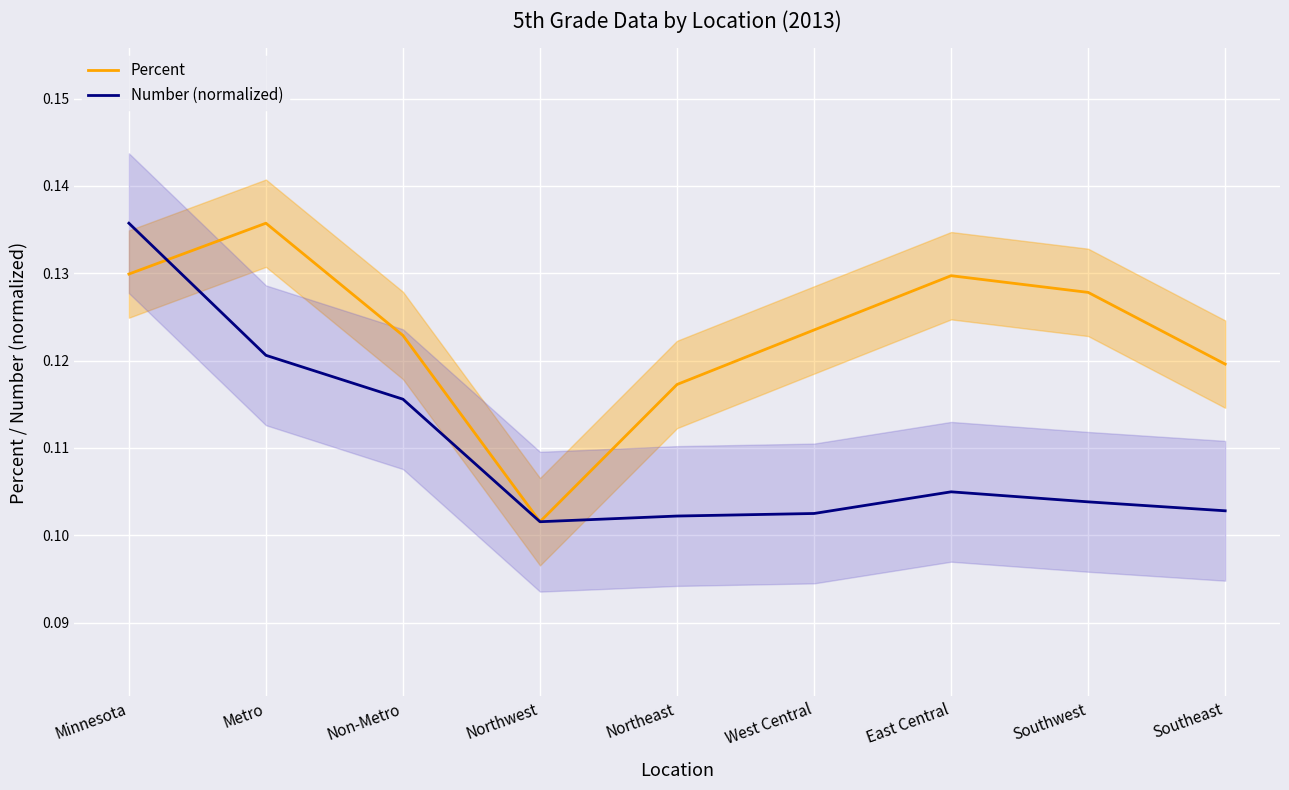

Which series has the largest range (max minus min)?

Percent